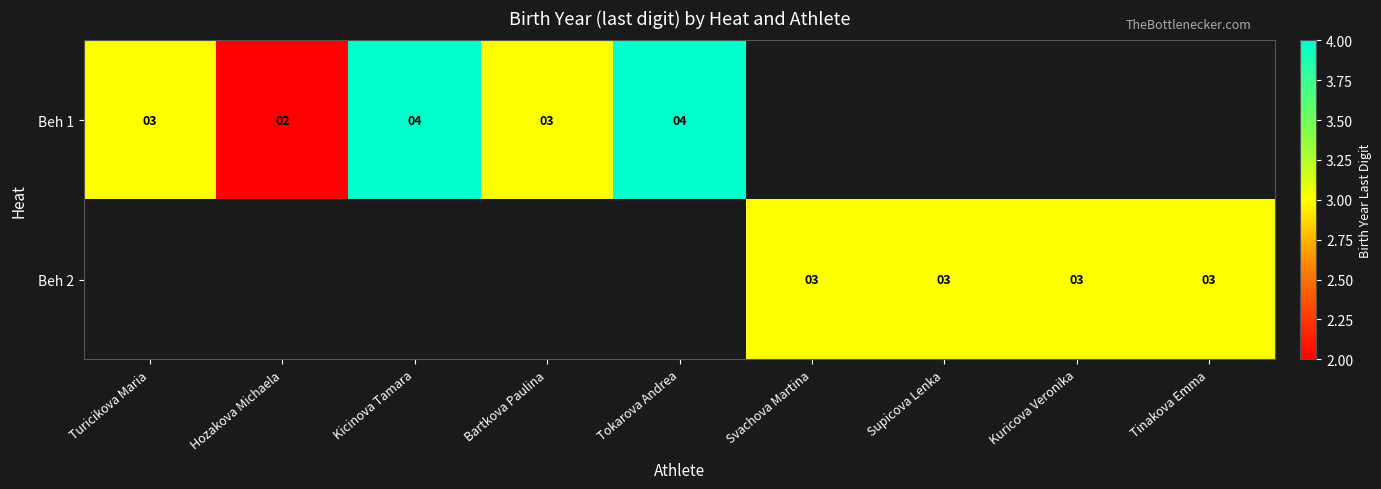

True or false: Beh 2 has a value of 5 at Svachova Martina.

False